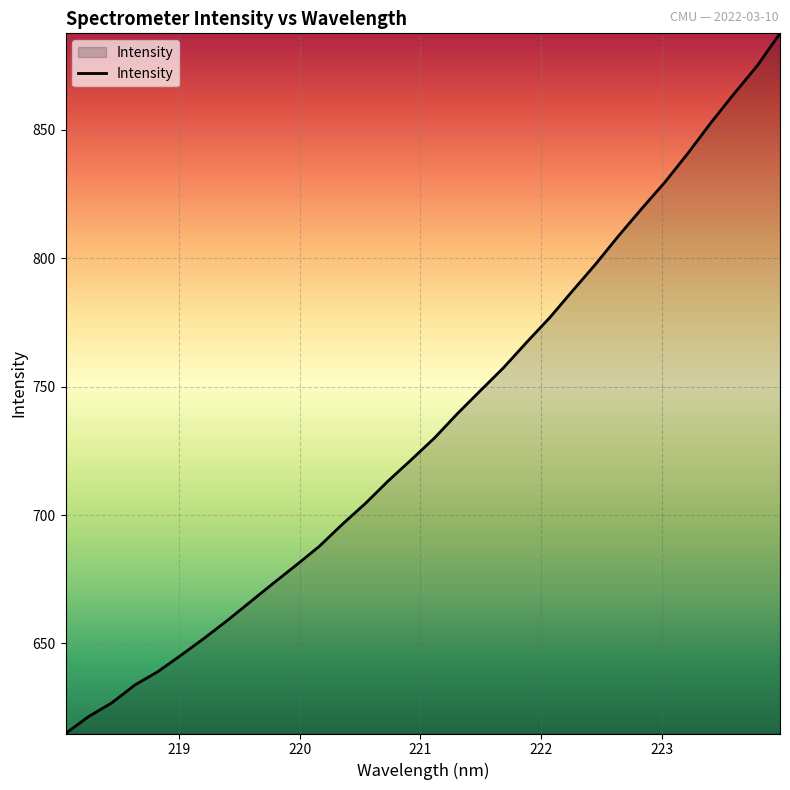

Reading left to right, what are all the values shown in this chart?

615.0	621.6	626.9	633.8	639.0	645.4	652.0	658.9	666.1	673.4	680.5	687.8	696.4	704.5	713.4	721.6	730.0	739.6	748.5	757.4	767.3	776.9	787.4	797.8	808.8	819.4	829.6	840.9	852.8	864.0	874.8	887.6